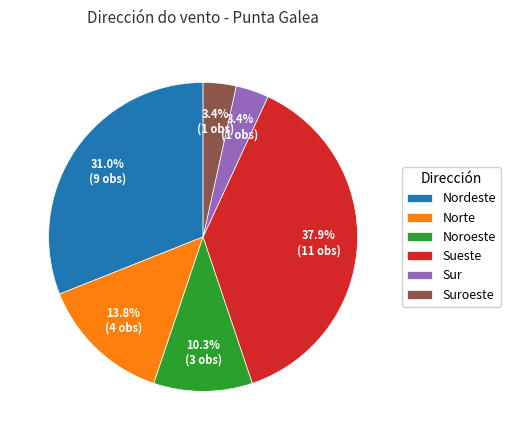

Is it true that Sueste is 32% of the pie?

False